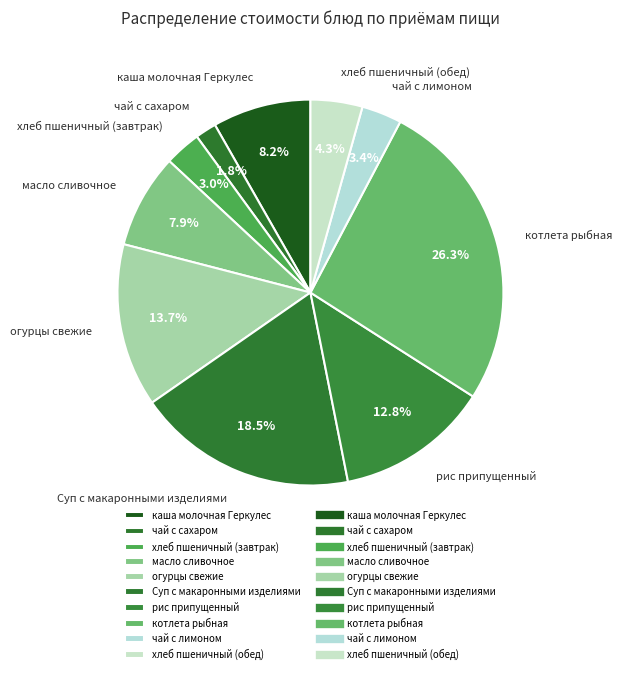

Approximately how many times larger is the value at котлета рыбная compared to каша молочная Геркулес?

3.2